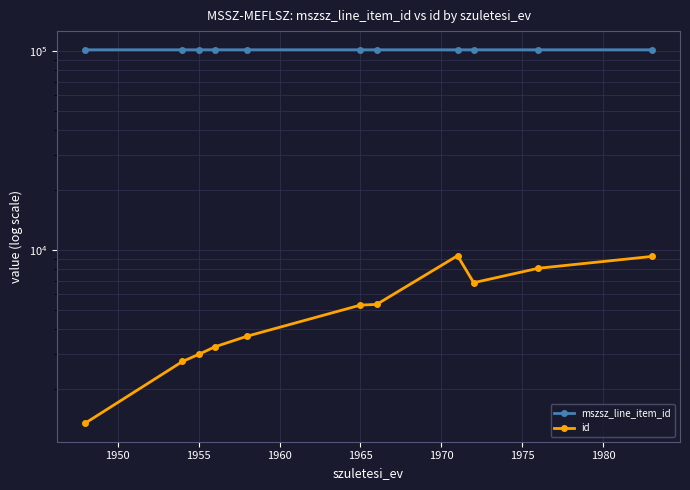

What is the minimum value shown in the chart?

1343.0